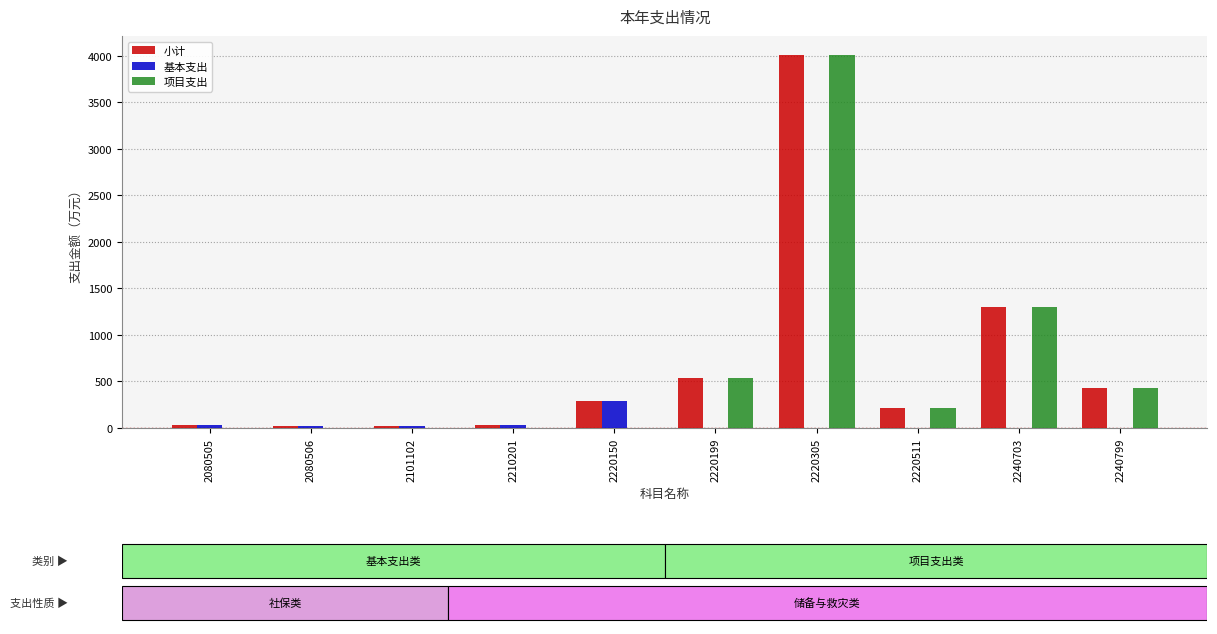

The 项目支出 series shows 431.0 at 2240799. True or false?

True